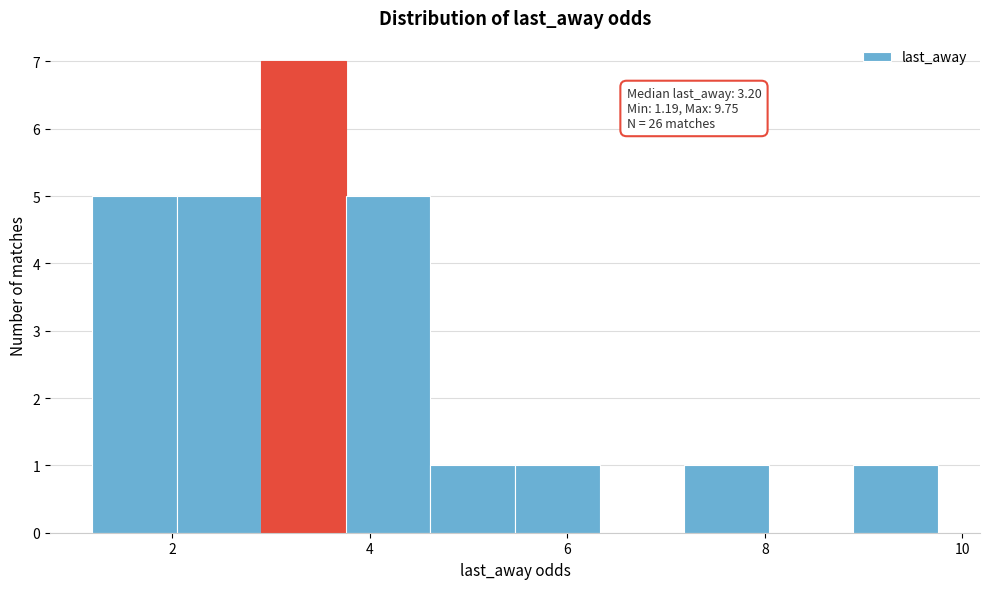

Which range on the x-axis has the tallest bar?

3.0 to 3.8